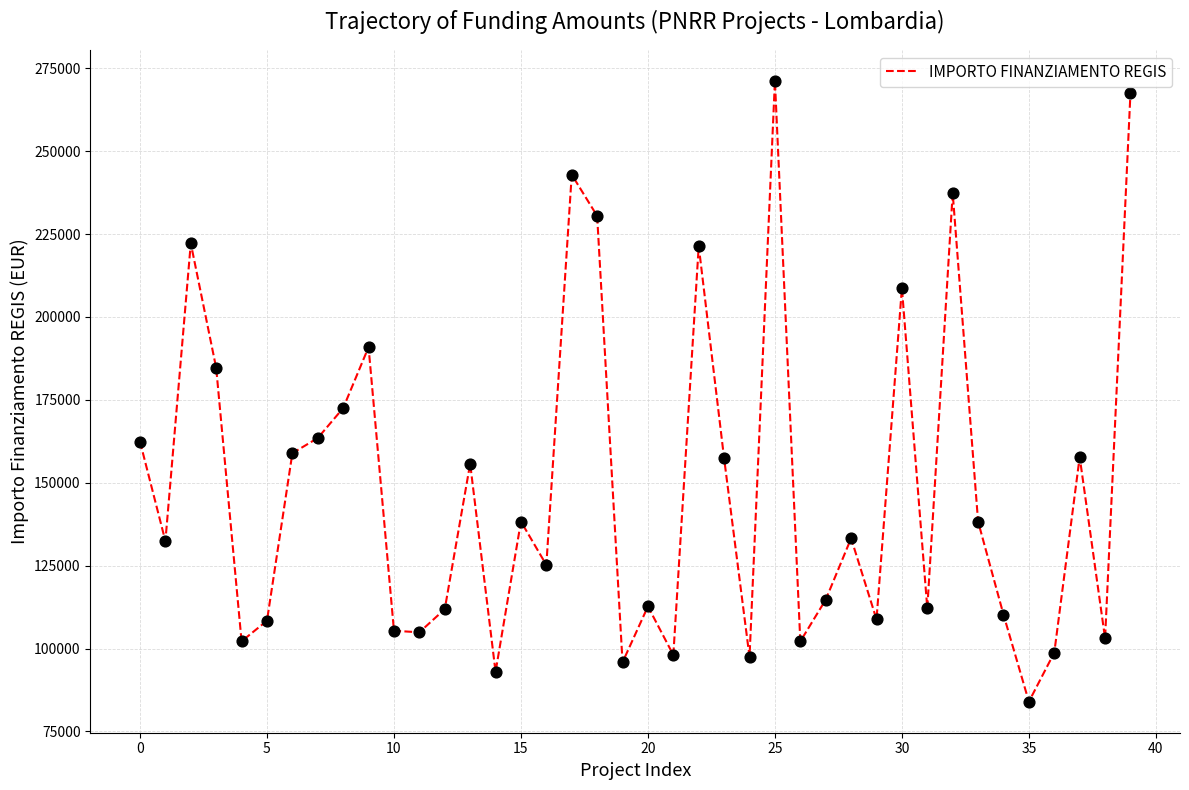

What is the greatest value displayed?

271170.8